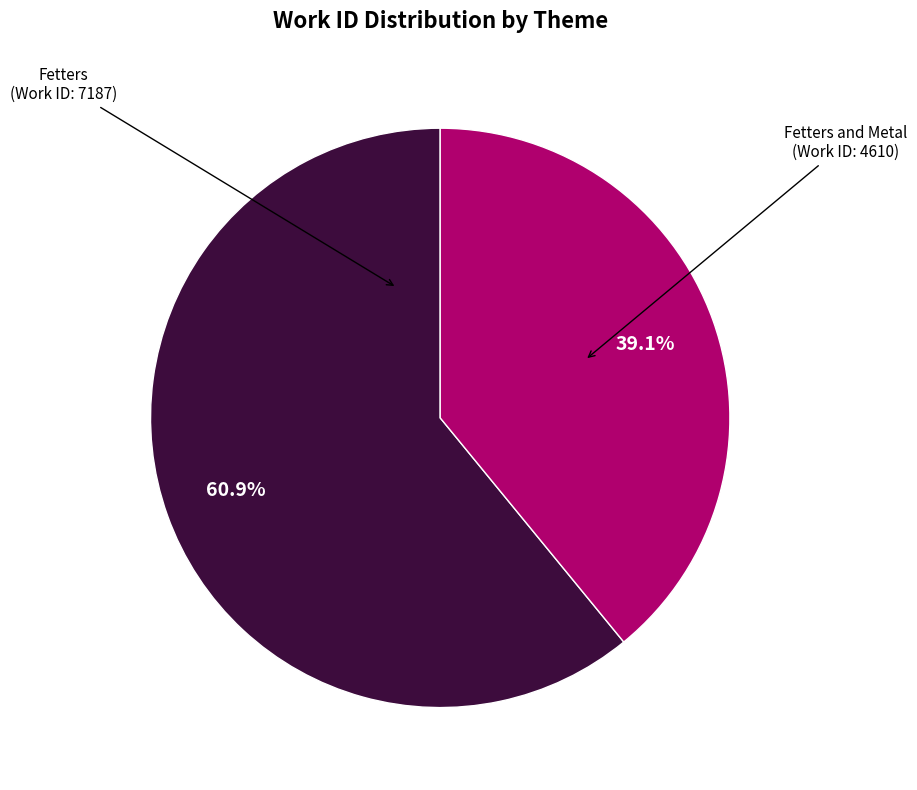

Is there any slice that represents more than half of the pie?

Yes